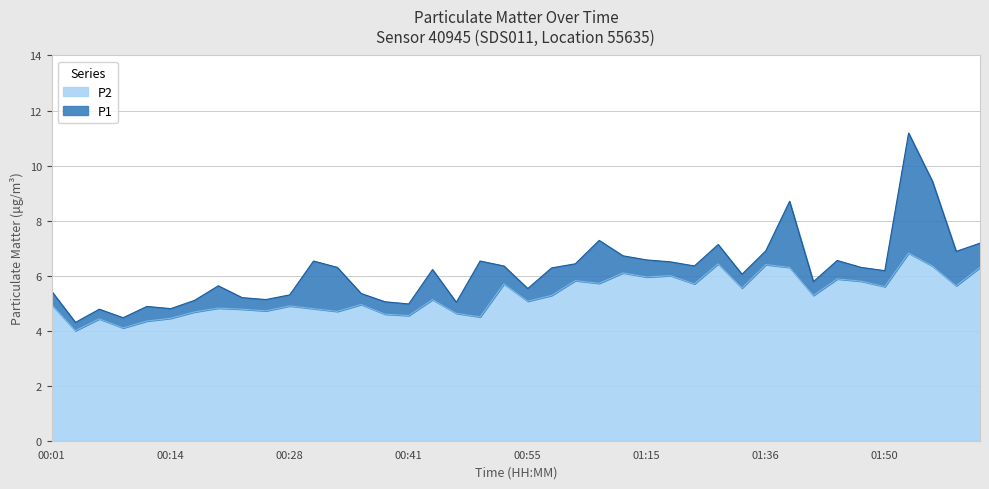

What are all the series names shown in the legend?

P2, P1